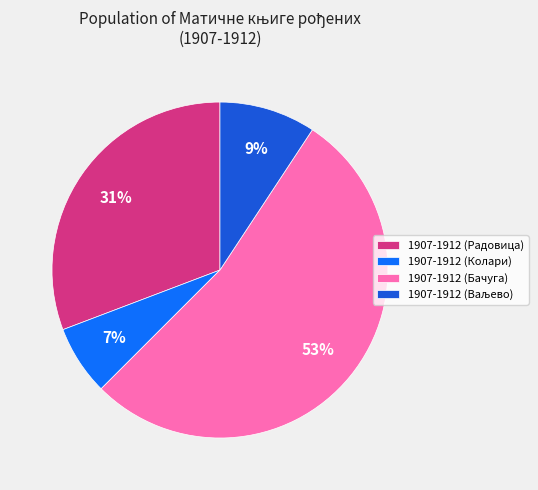

Between 1907-1912 (Радовица) and 1907-1912 (Колари), which is larger?

1907-1912 (Радовица)